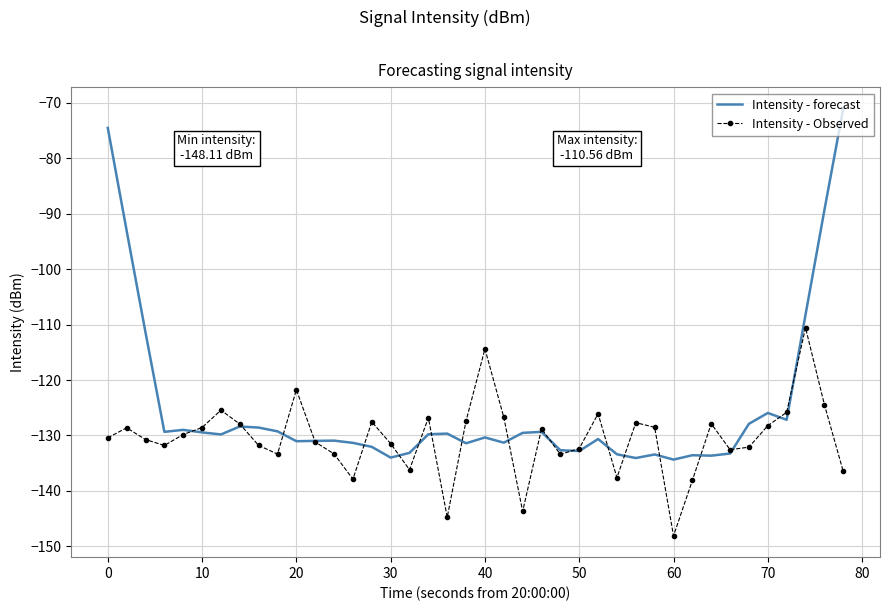

Which series has the largest range (max minus min)?

Intensity - forecast